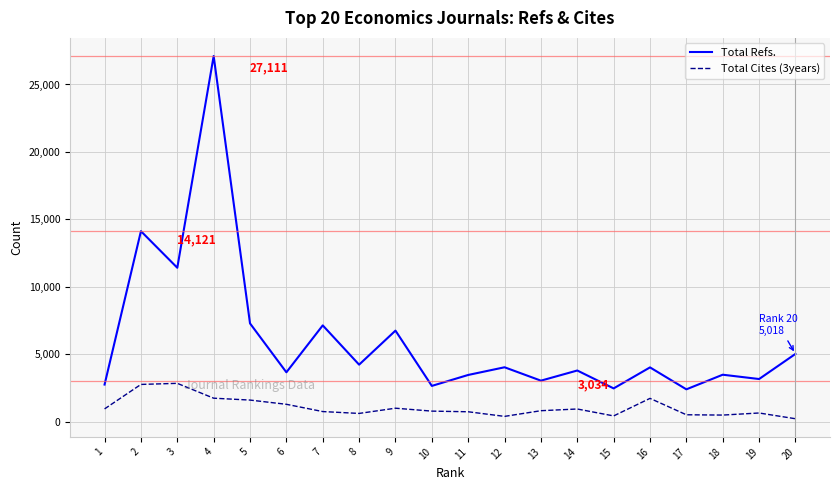

True or false: Total Cites (3years) and Total Refs. intersect in this chart.

False